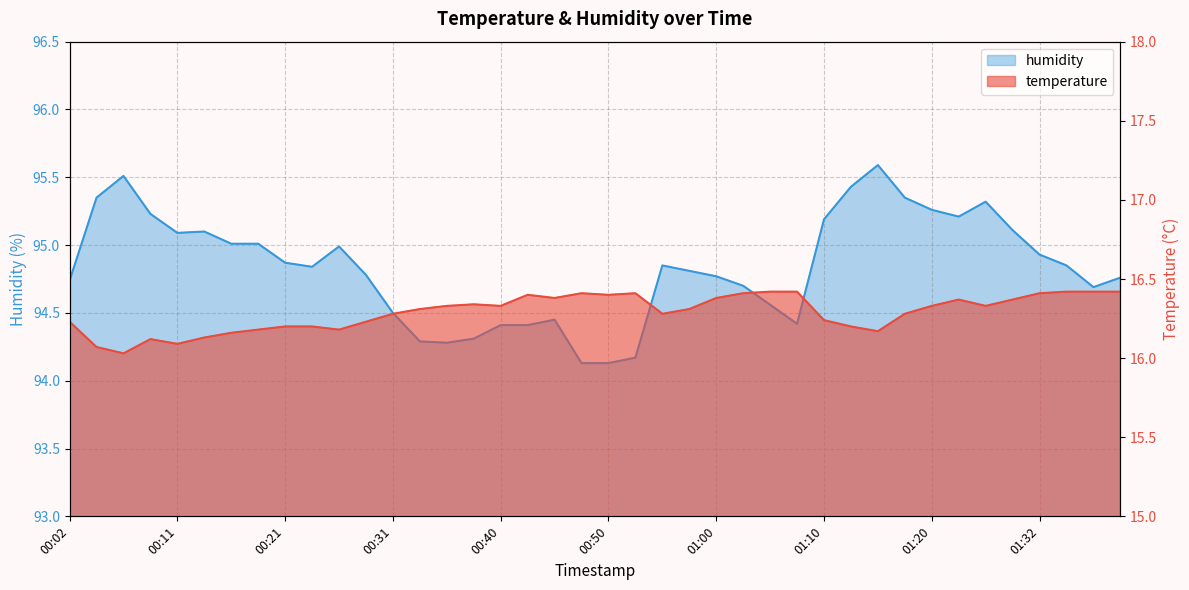

Read the humidity value at 01:10.

95.2